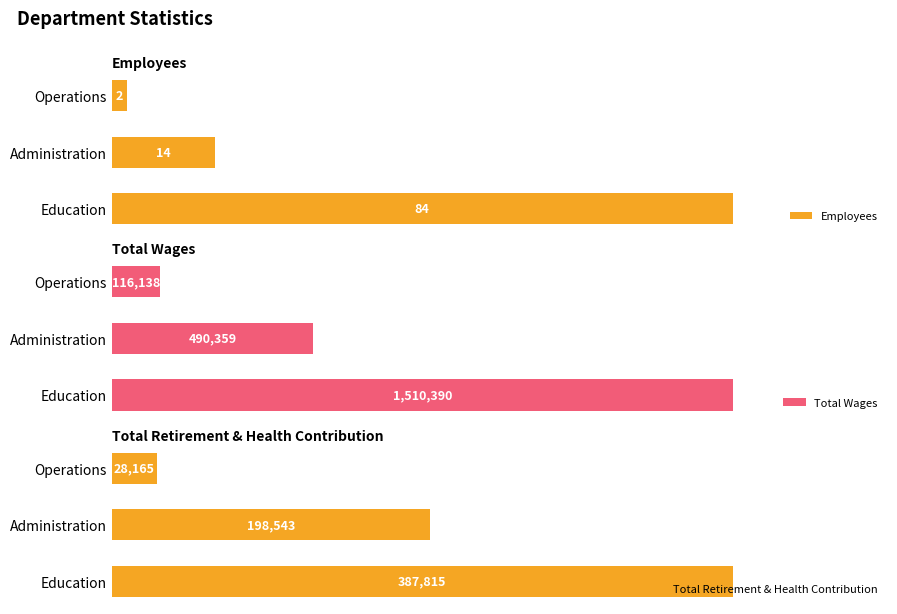

Which series has the largest total across all categories?

Total Wages